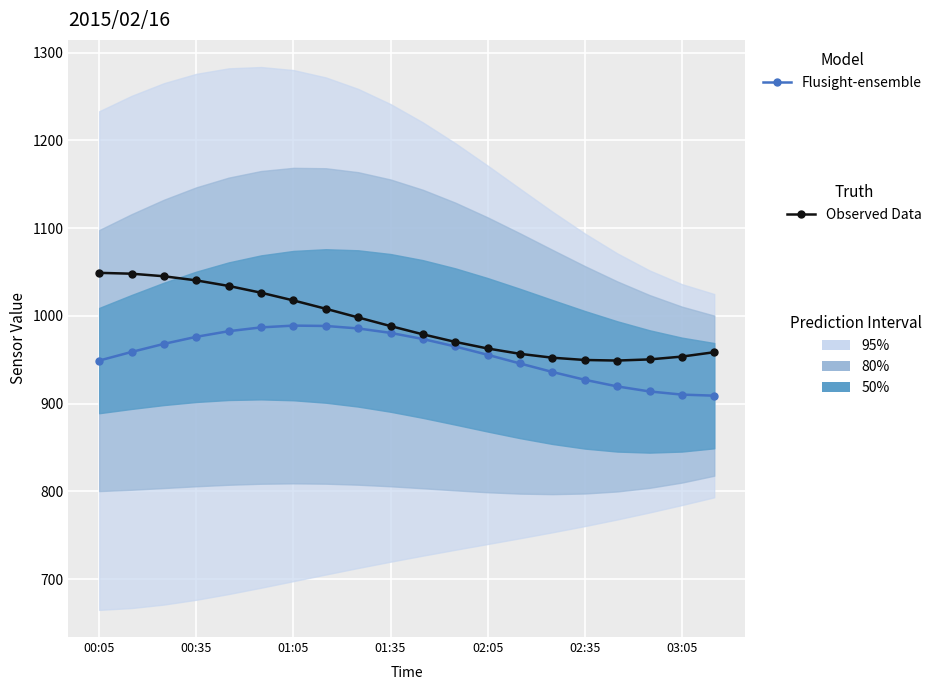

Rank the series by their average value, from lowest to highest.

Flusight-ensemble, Observed Data